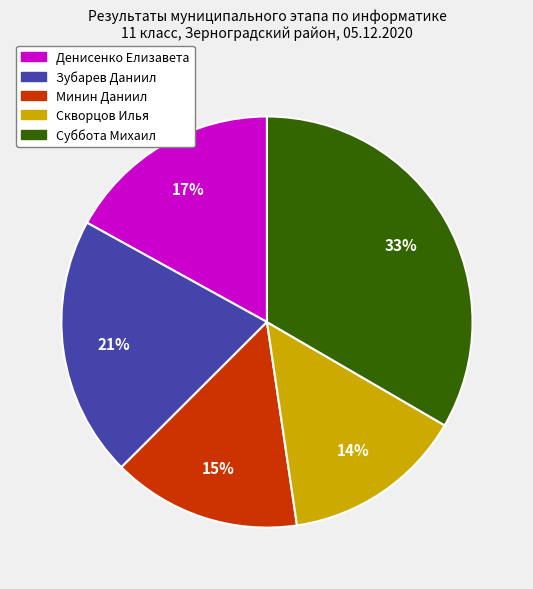

Count the number of slices in the pie.

5